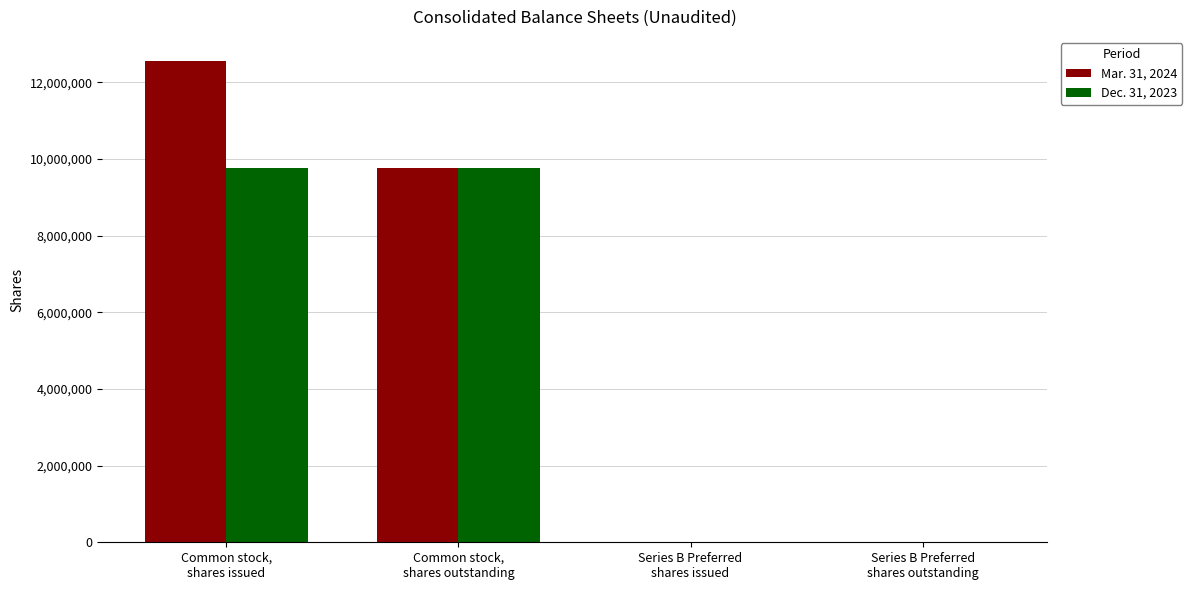

Which series has the largest total across all categories?

Mar. 31, 2024